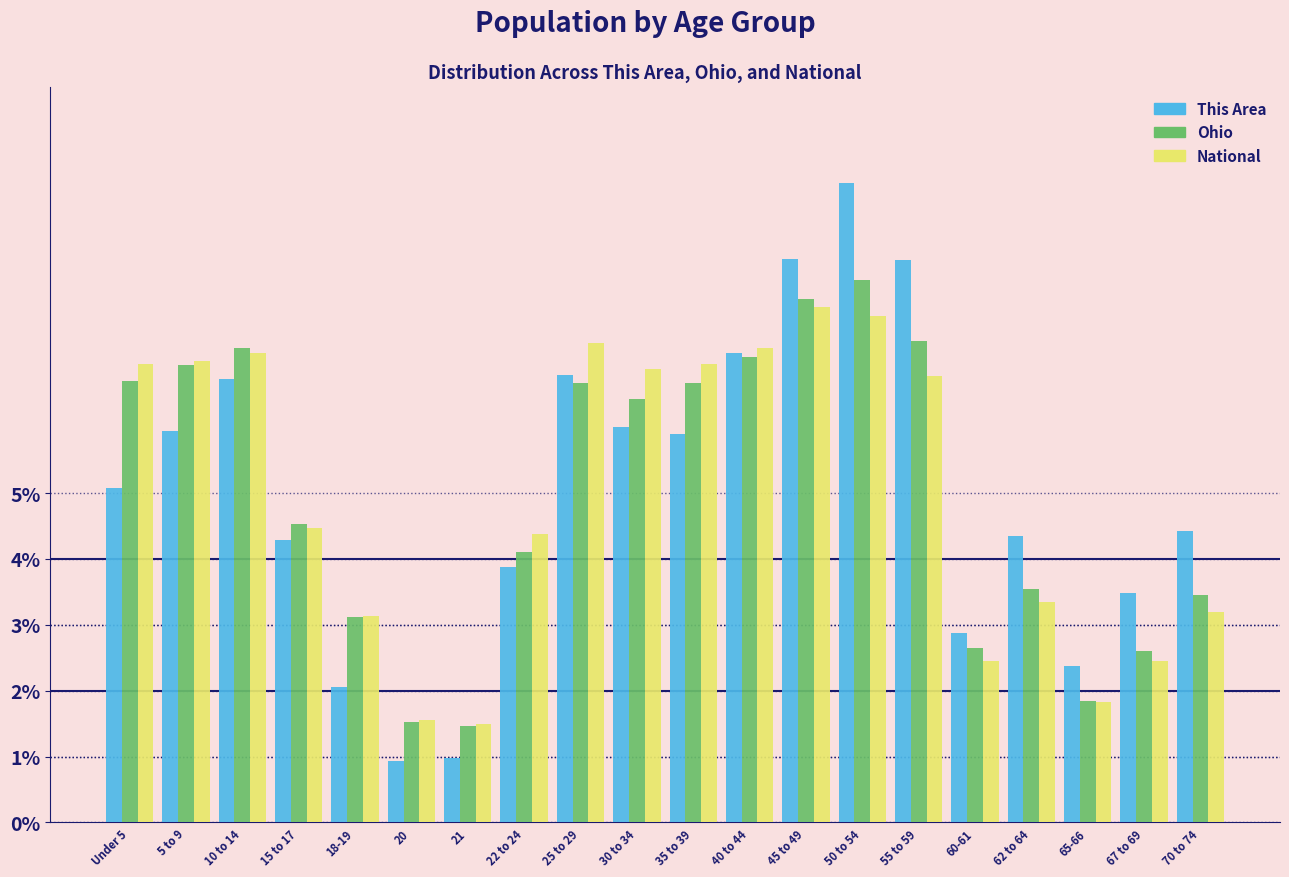

At which category is the sum across all series the highest?

50 to 54